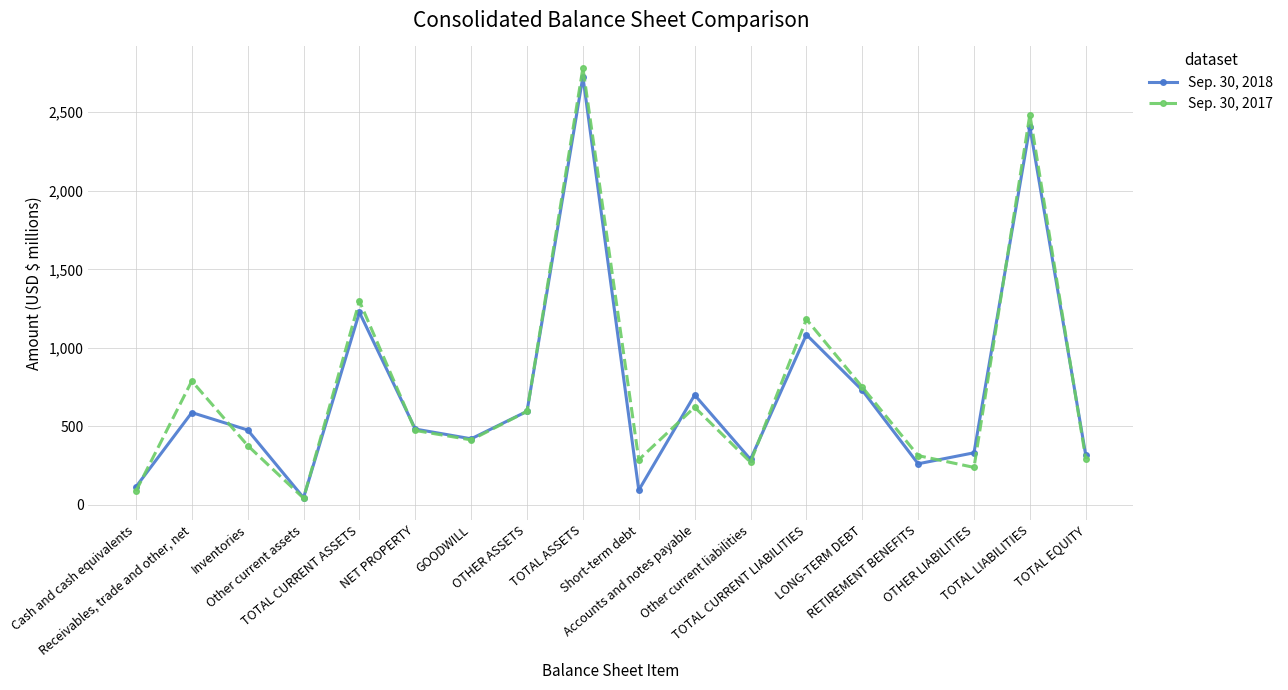

What position from the right is OTHER ASSETS?

11